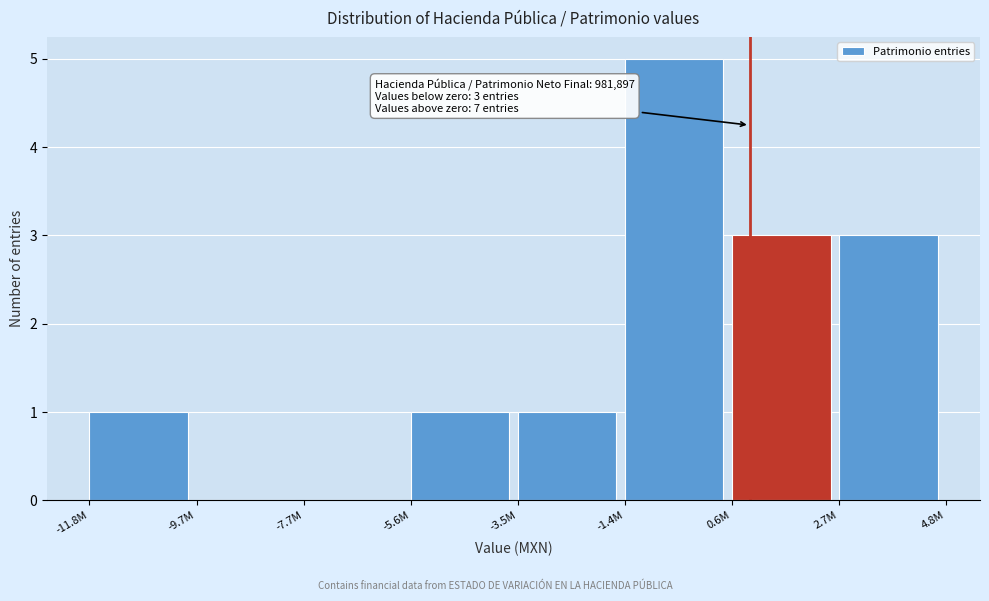

Reading right to left, extract all data points from this chart.

2.7M=3	0.6M=3	-1.4M=5	-3.5M=1	-5.6M=1	-7.7M=0	-9.7M=0	-11.8M=1